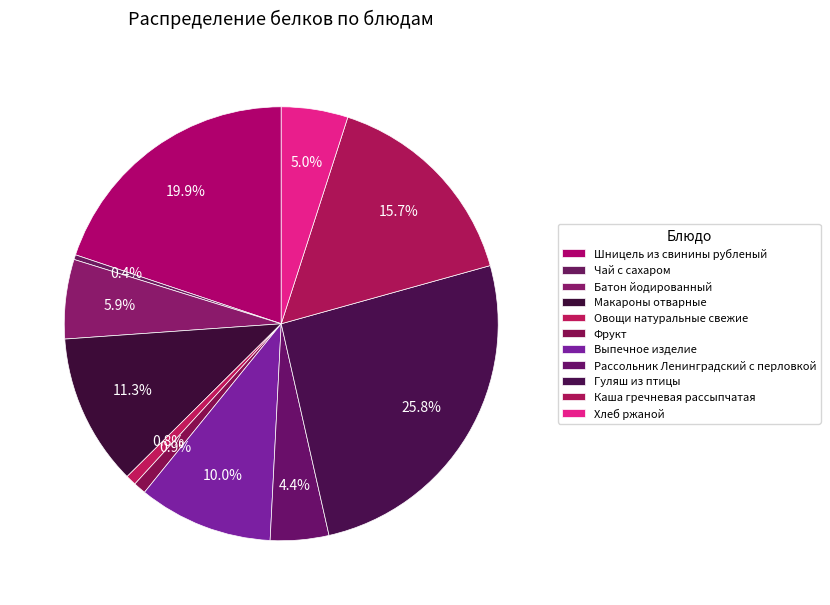

How much of the chart is everything except Выпечное изделие?

90.0%